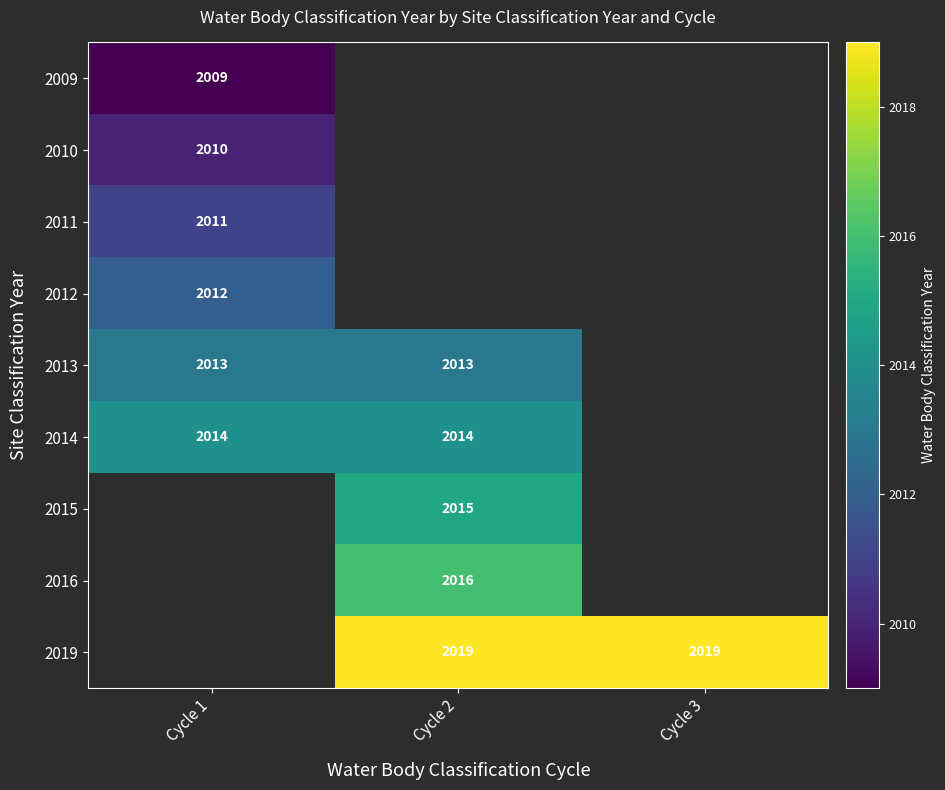

Count the number of categories in the chart.

3